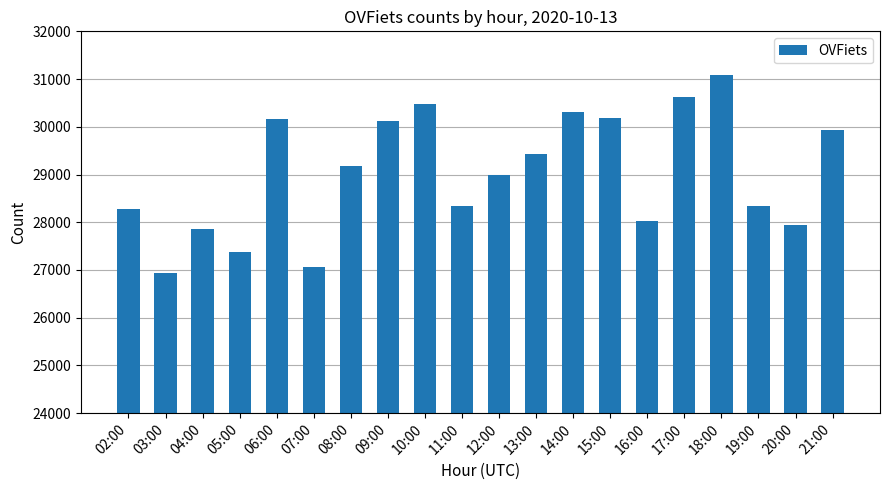

What is the value of the 6th bar from the left?

27067